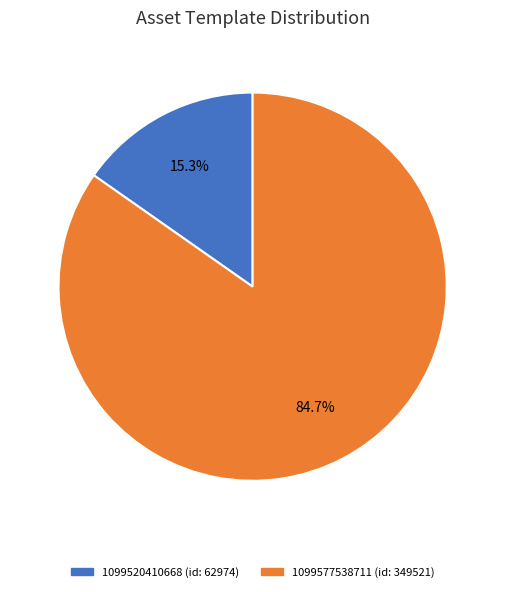

Is 1099577538711 the majority of the pie?

Yes